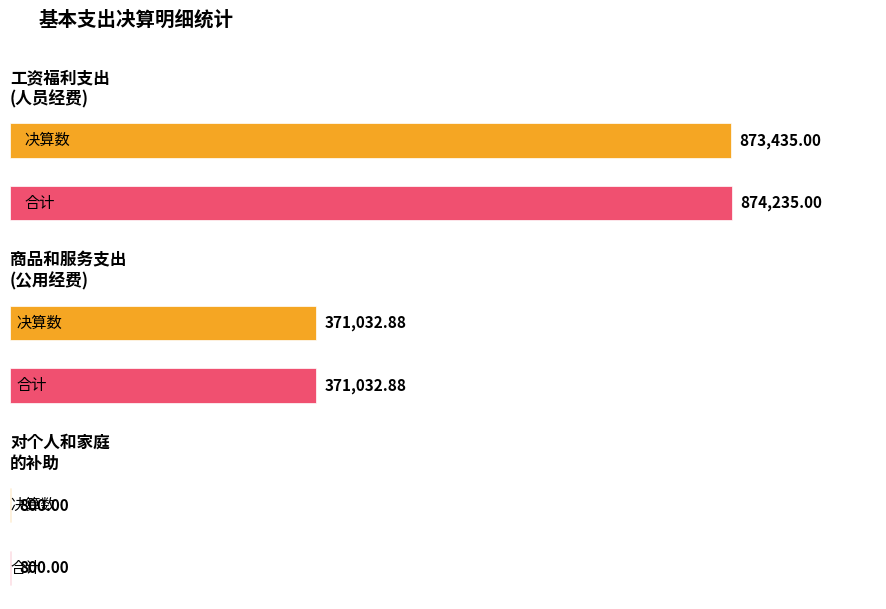

Are the bars horizontal?

Yes